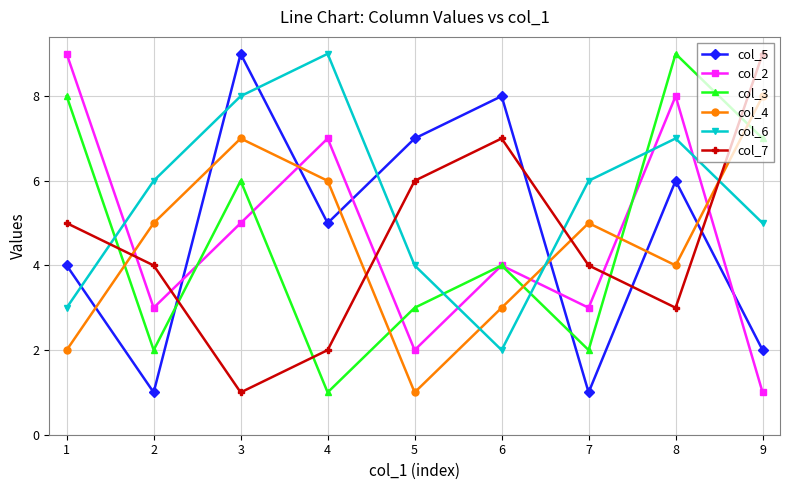

How many times do col_7 and col_5 cross each other?

4